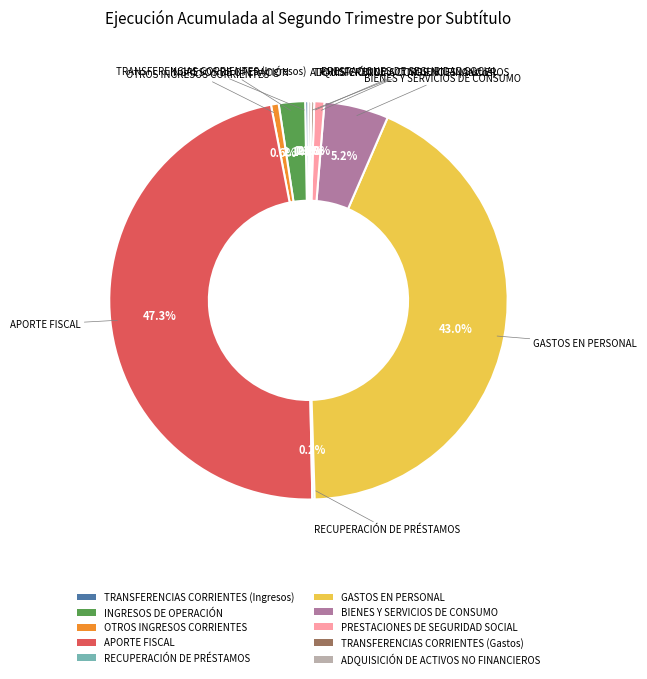

Is GASTOS EN PERSONAL the majority of the pie?

No